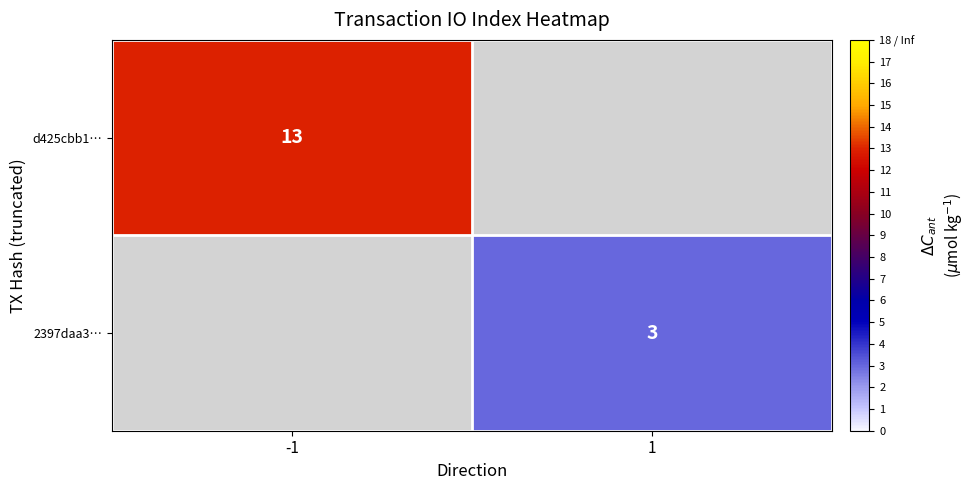

At how many categories does at least one series exceed 3?

1